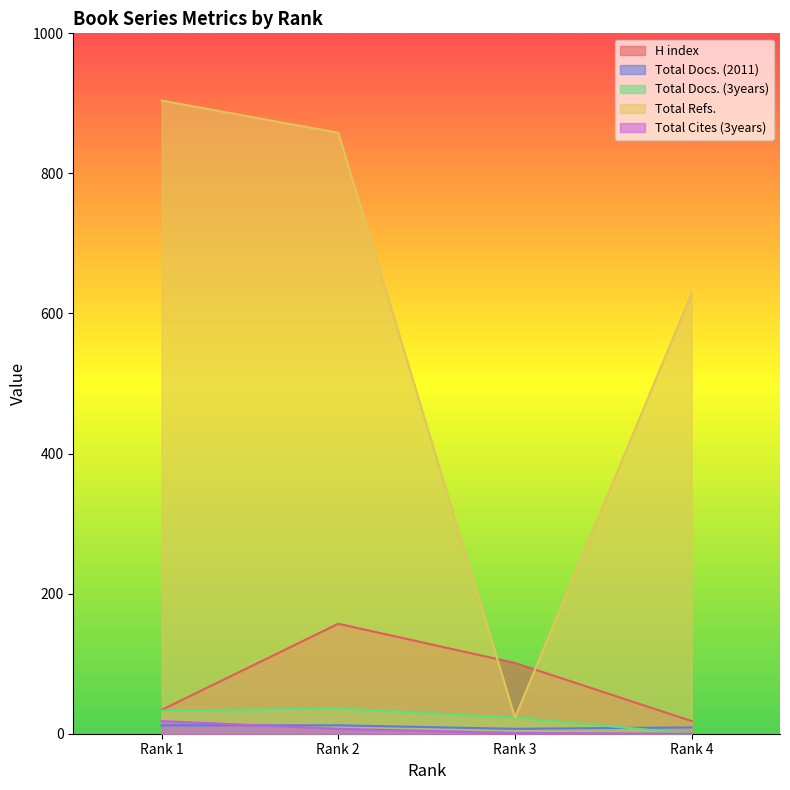

True or false: H index and Total Docs. (2011) intersect in this chart.

False